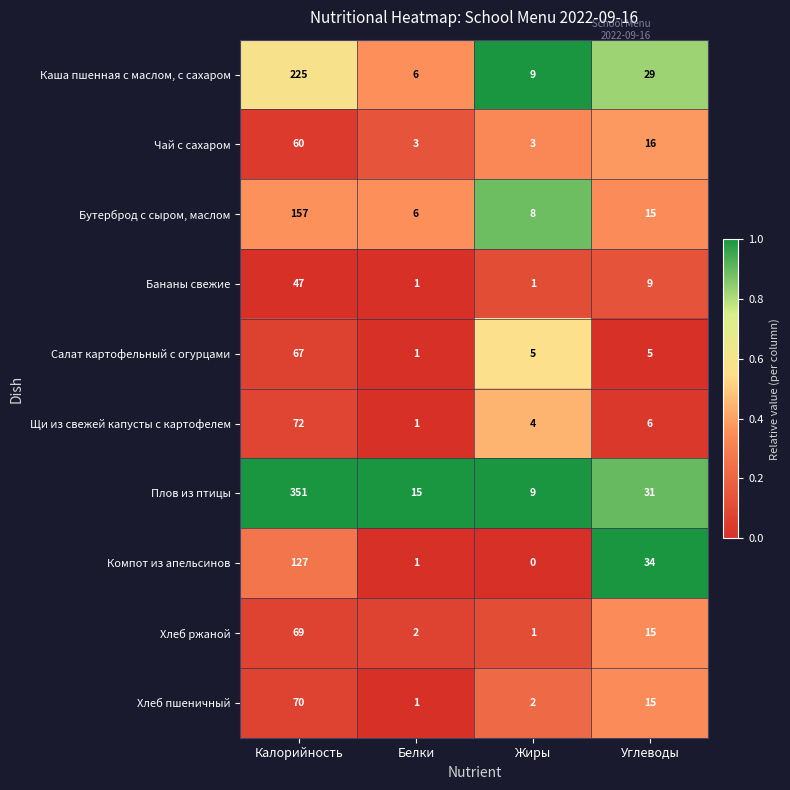

Which series changed the most between Калорийность and Жиры?

Плов из птицы